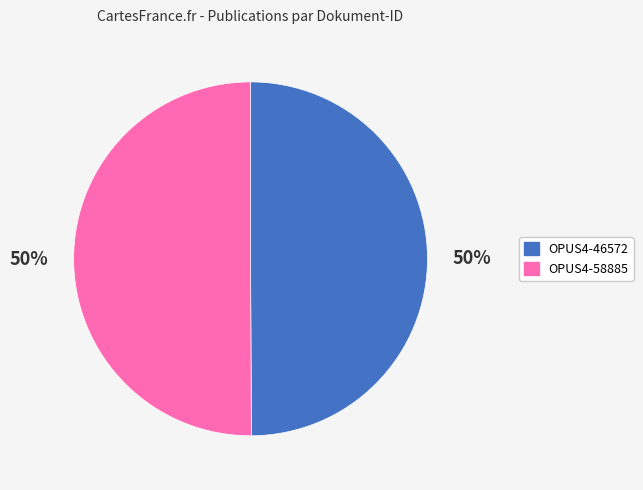

Approximately how many times larger is the value at OPUS4-58885 compared to OPUS4-46572?

1.0